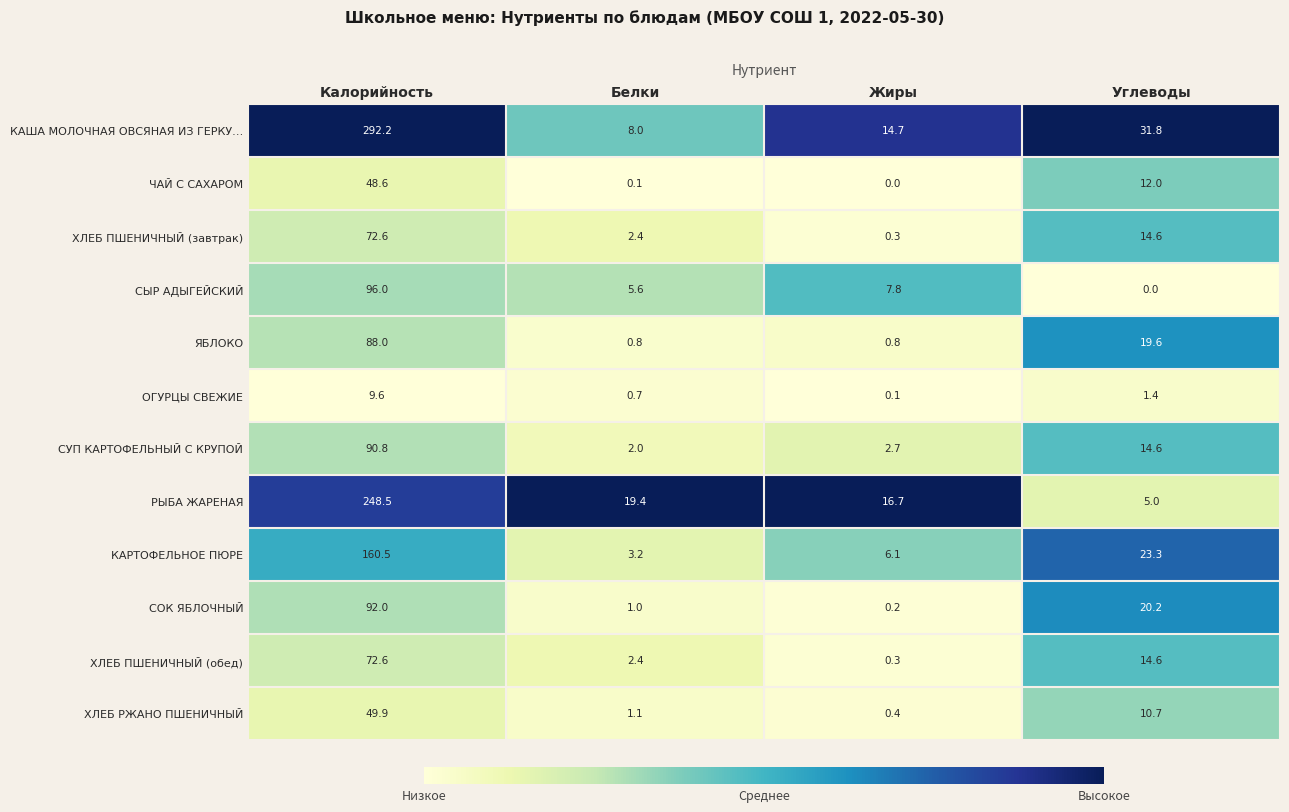

At which category is the sum across all series the highest?

Калорийность